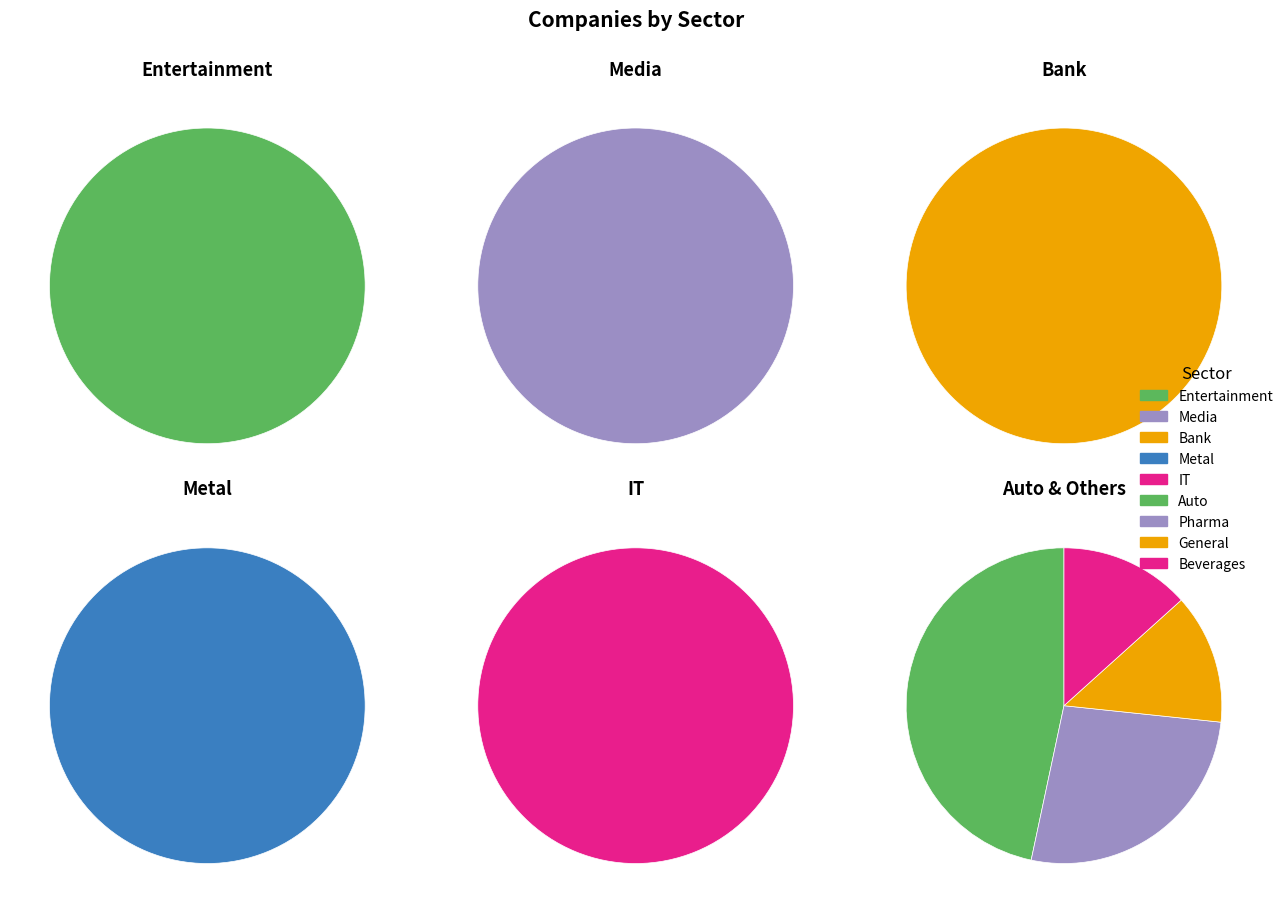

Is the sum of 2 and 3 greater than half?

No